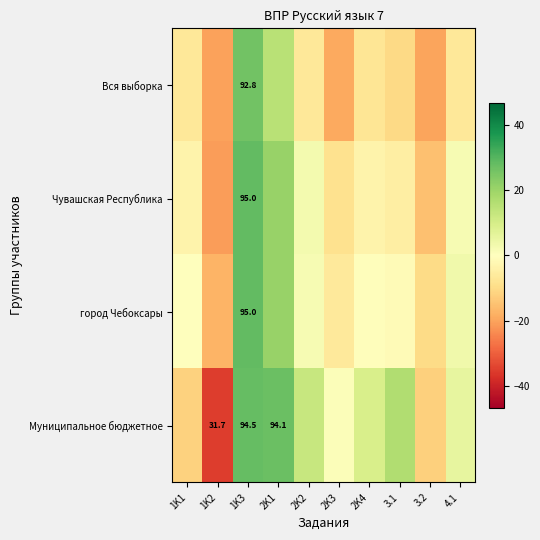

Which series has the largest range (max minus min)?

Муниципальное бюджетное